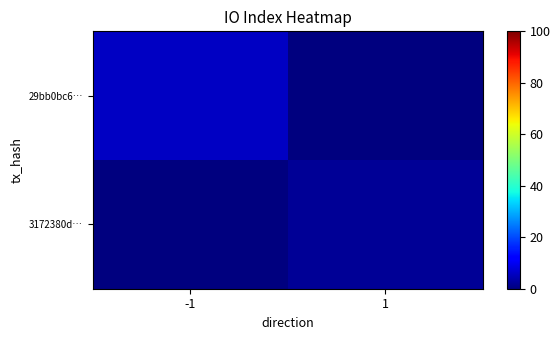

Reading right to left, transcribe all the data shown in this chart.

29bb0bc6…: 1=0	-1=6
3172380d…: 1=2	-1=0